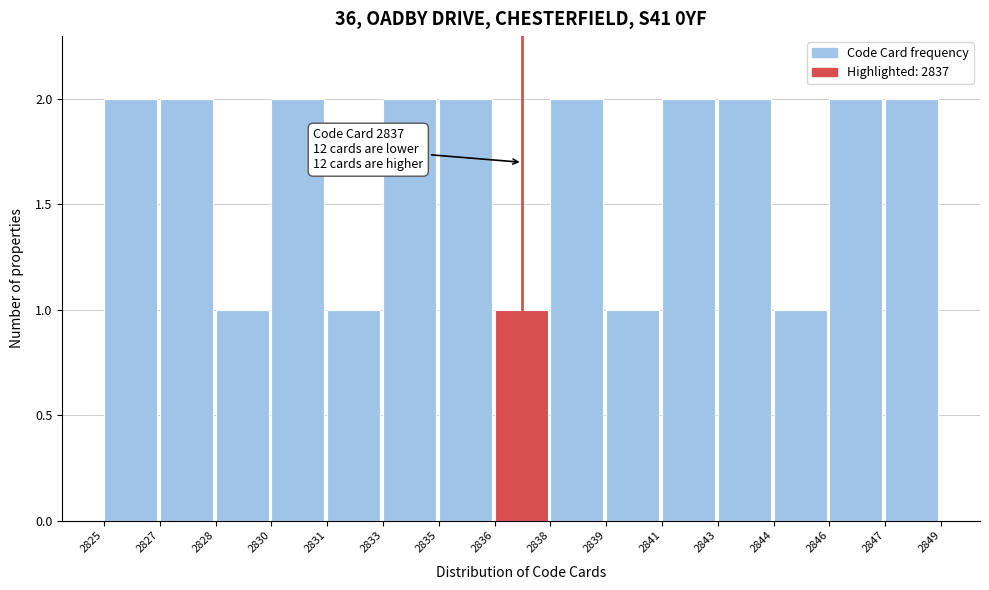

Reading right to left, what are all the values shown in this chart?

2	2	1	2	2	1	2	1	2	2	1	2	1	2	2